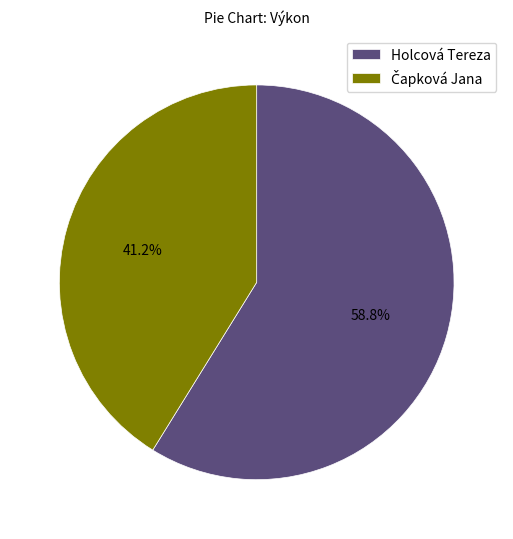

True or false: Holcová Tereza accounts for 68% of the total.

False